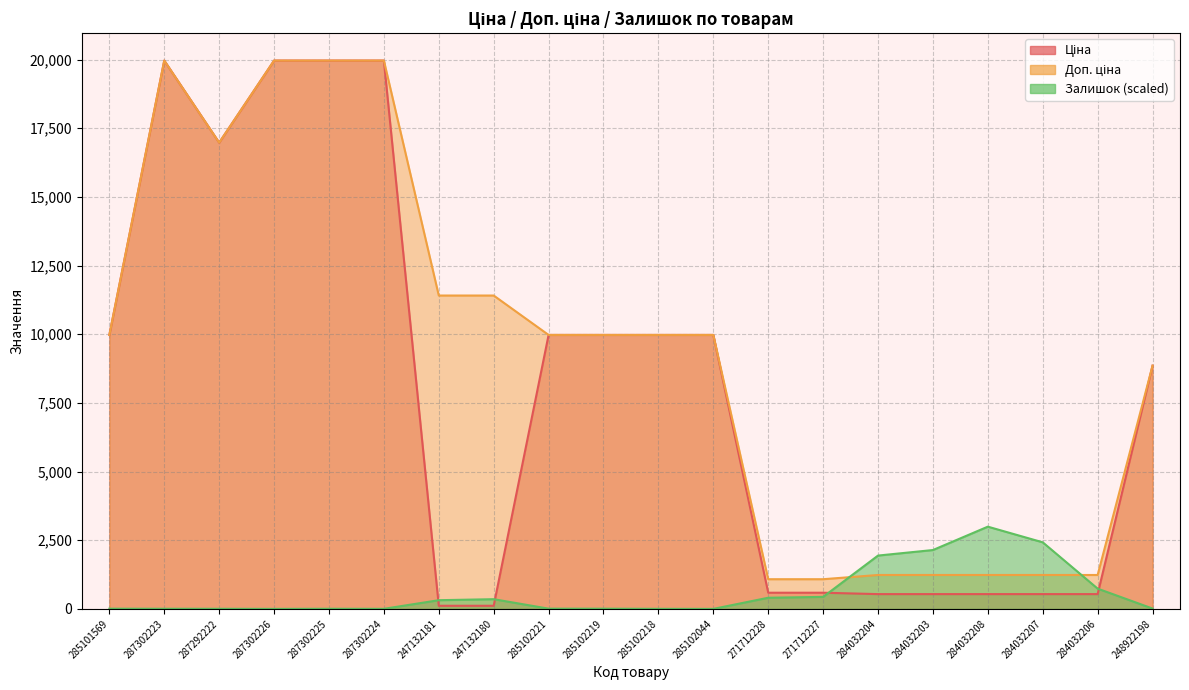

Where is the first local minimum for Залишок?

287302226